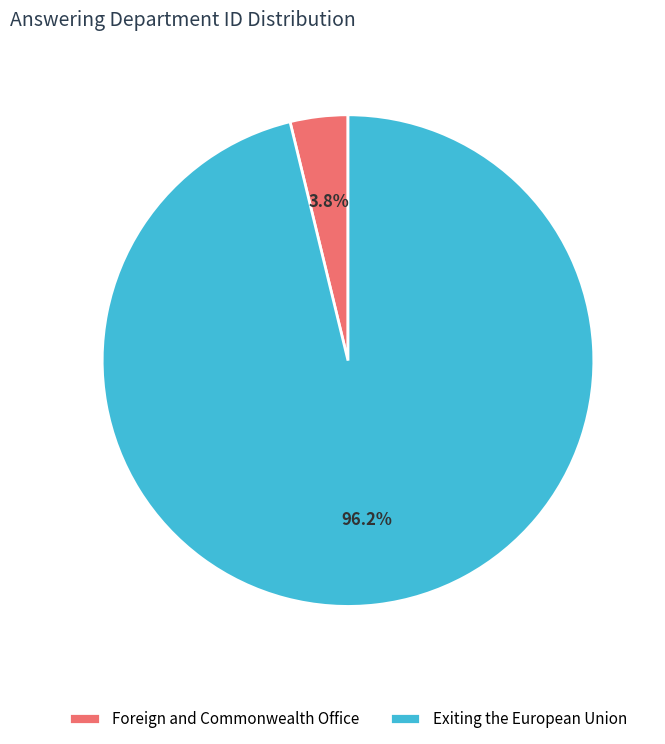

Does Foreign and Commonwealth Office represent more than half of the total?

No